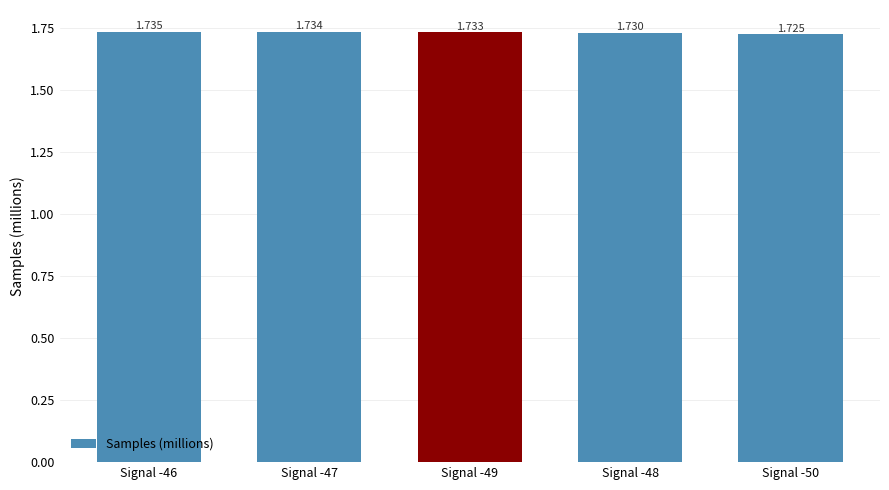

What is the label of the 1st bar from the left?

Signal -46